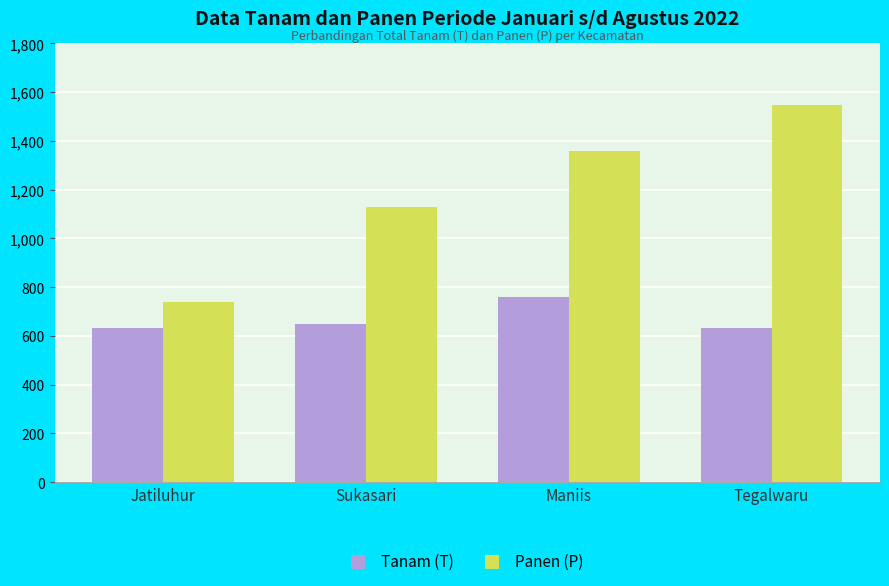

Is the value of Tanam (T) at Tegalwaru greater than the value of Panen (P) at Tegalwaru?

No